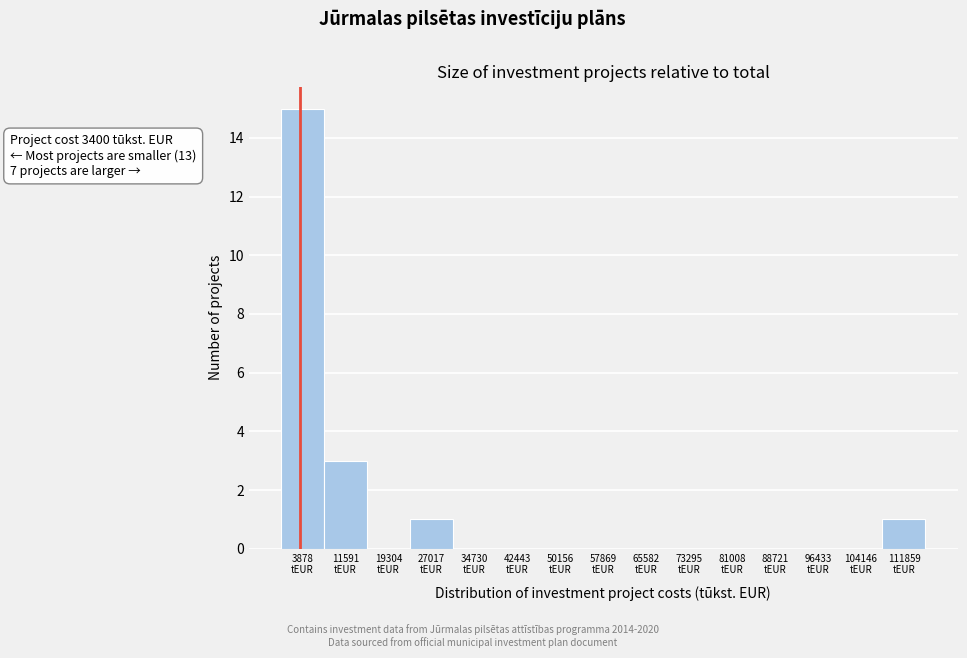

Over which range of the x-axis is the bar tallest?

0 to 8000